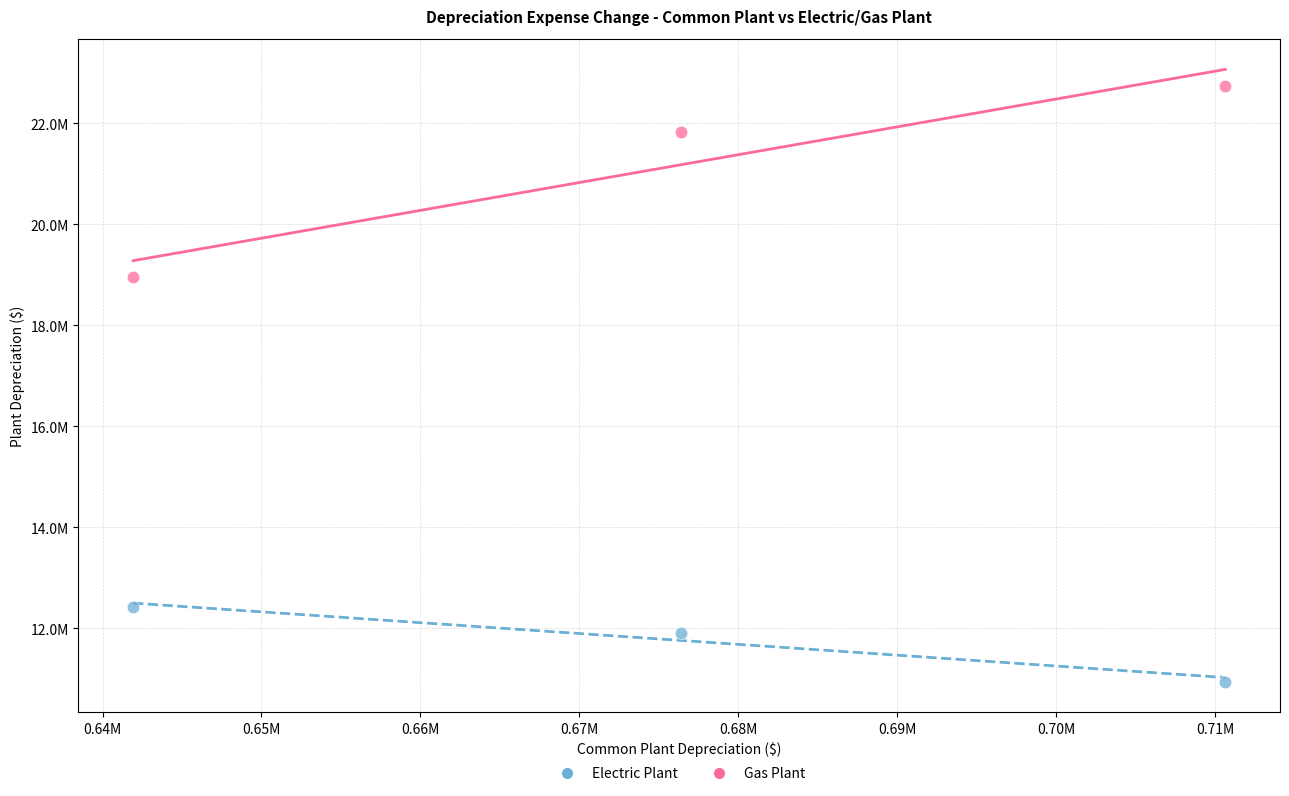

Which series reaches the minimum Y coordinate?

Electric Plant